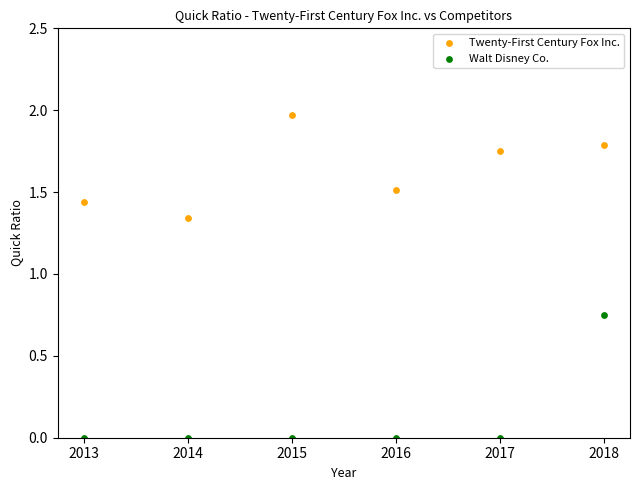

Across all data points, what is the average X value?

2015.5